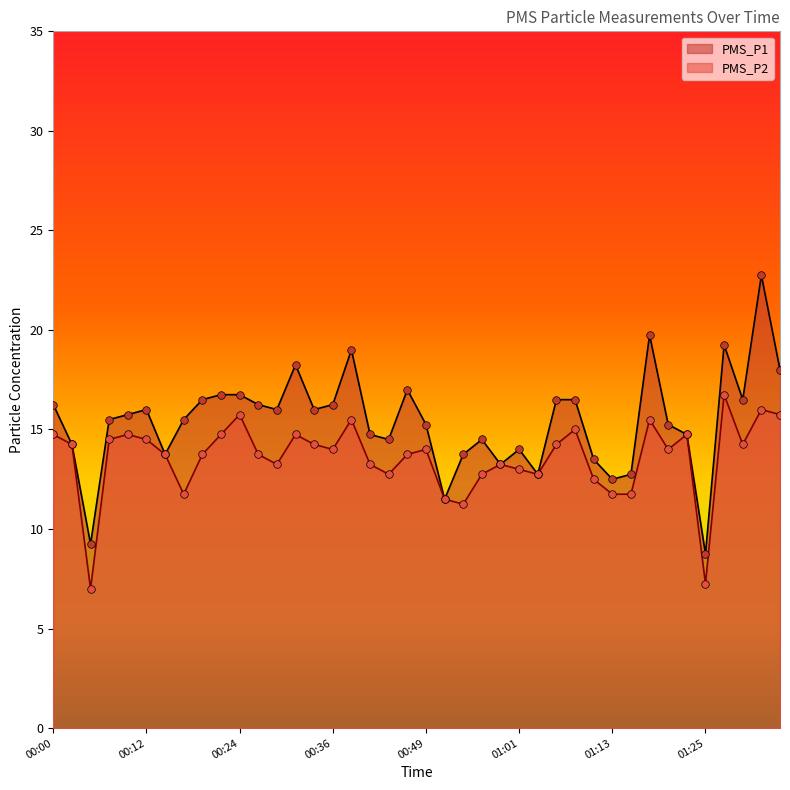

Which series contains the highest Y value?

PMS_P1